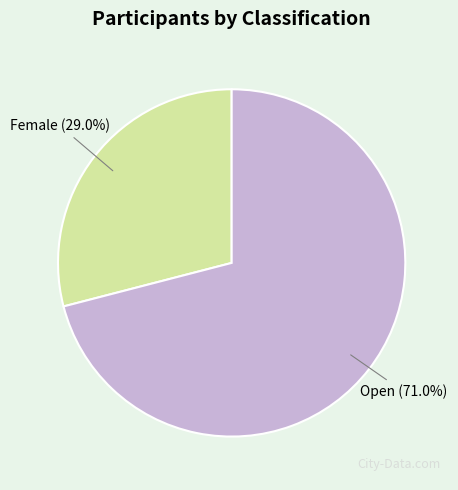

True or false: Female accounts for 29% of the total.

True